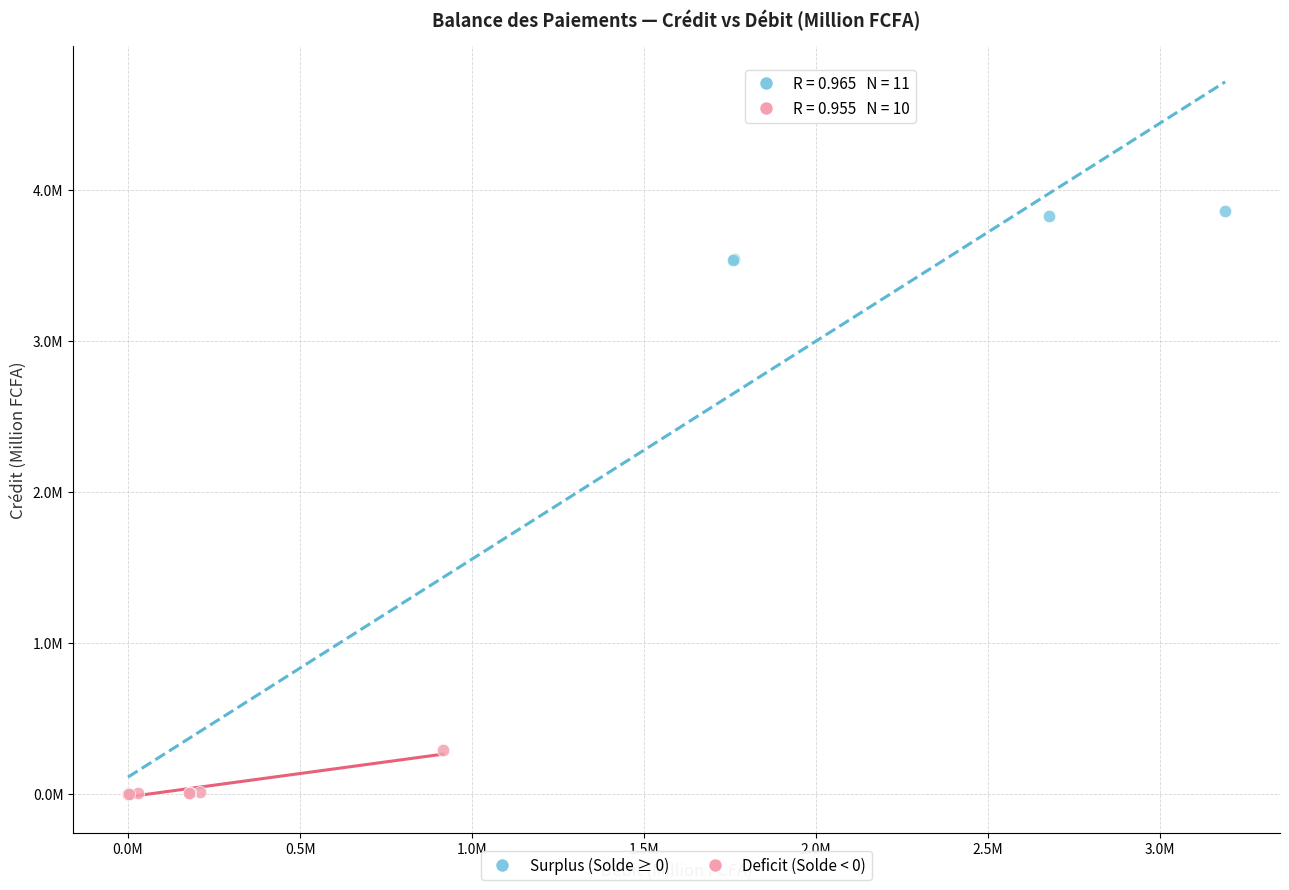

What are all the series names shown in the legend?

Surplus (Solde ≥ 0), Deficit (Solde < 0)